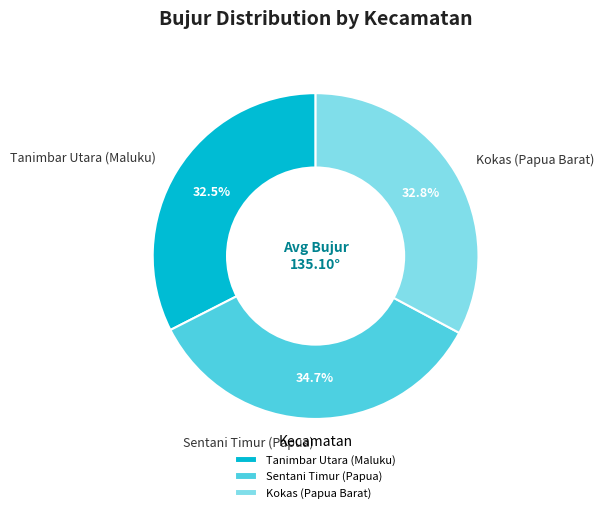

Count the number of slices in the pie.

3